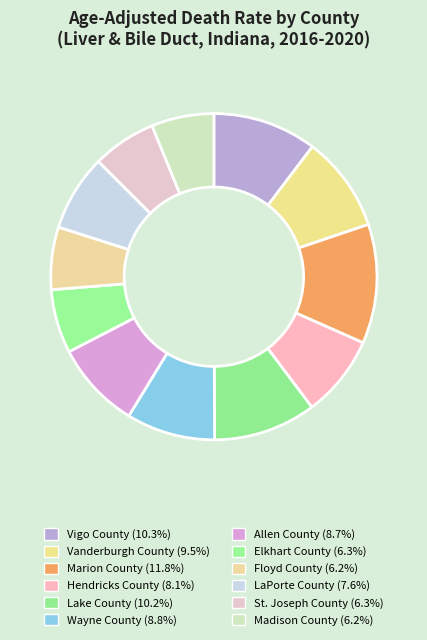

Which has a higher value, Marion County or Wayne County?

Marion County